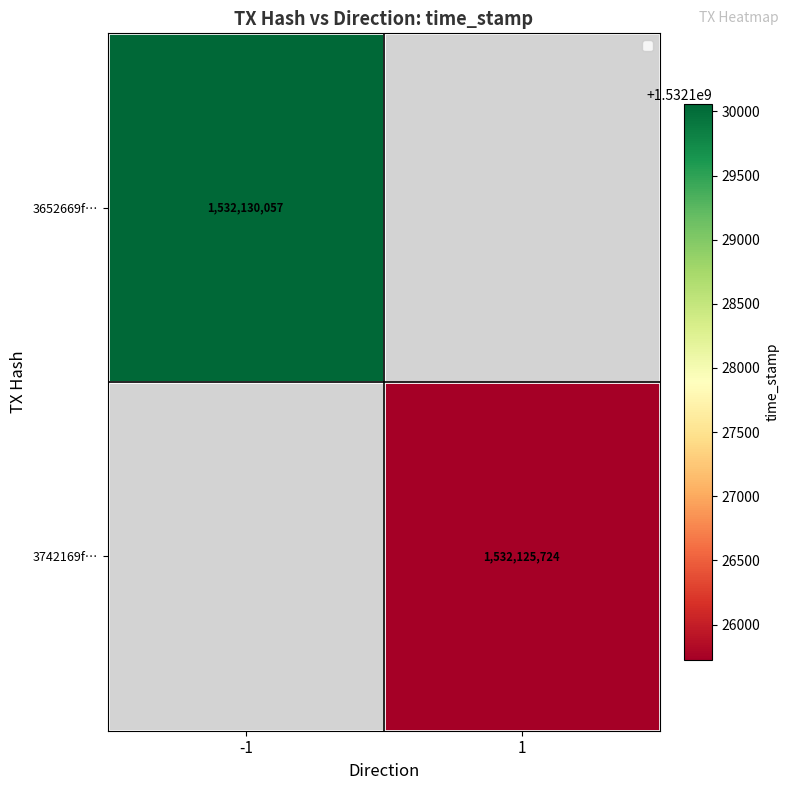

How many categories are shown in the chart?

2